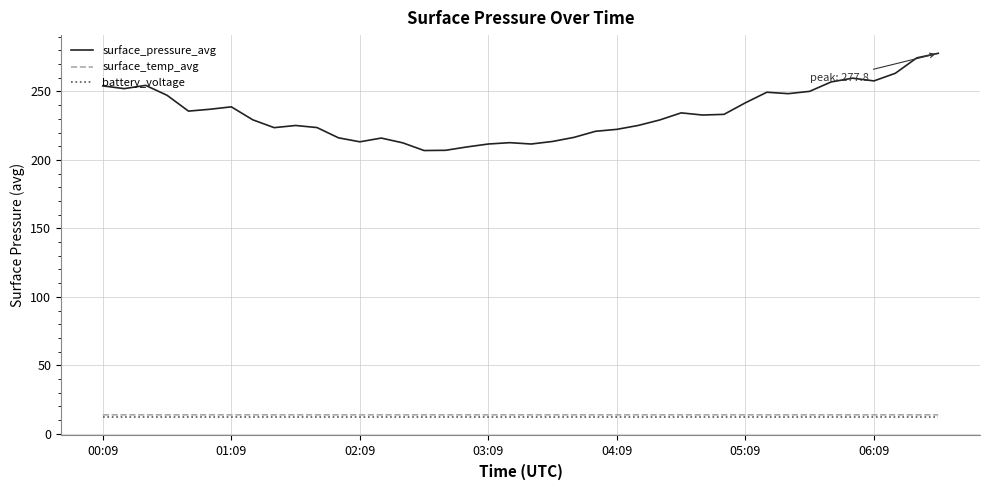

True or false: battery_voltage and surface_pressure_avg cross at least once.

False